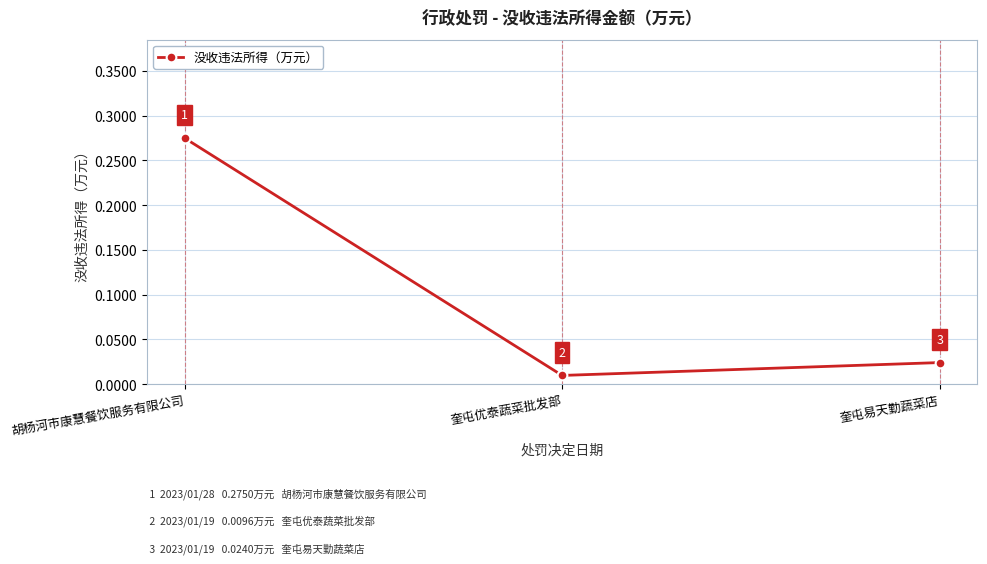

What position from the right is 奎屯易天勤蔬菜店?

1